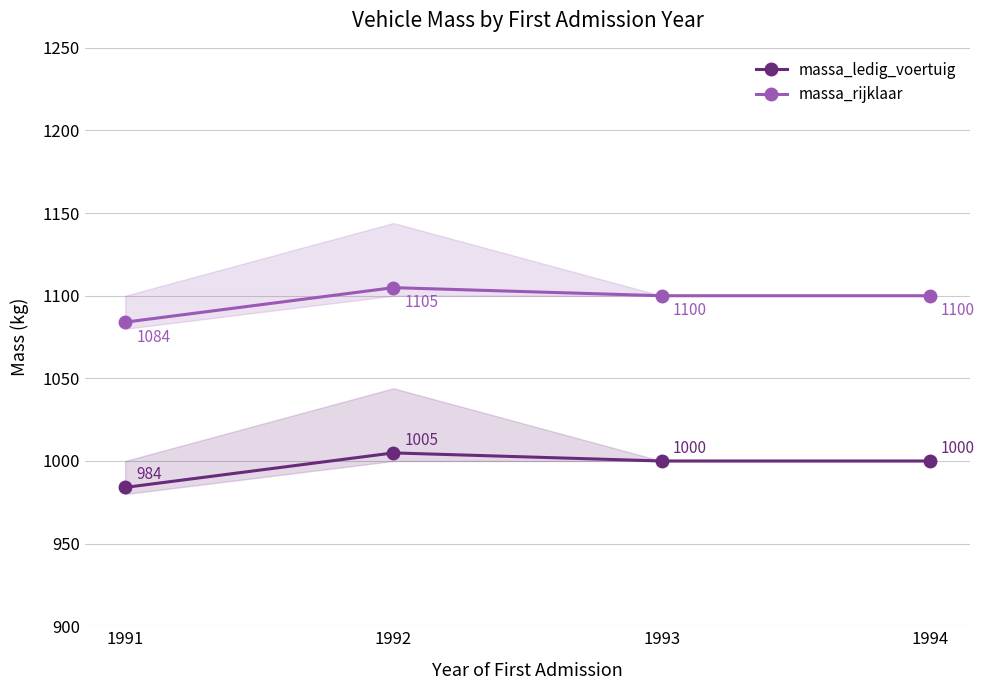

Which has a higher value, 1991 or 1992?

1992